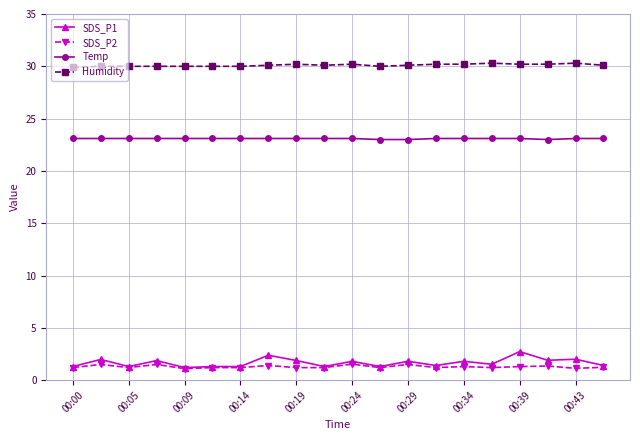

True or false: SDS_P2 has more than 1 points higher than both neighbors.

True